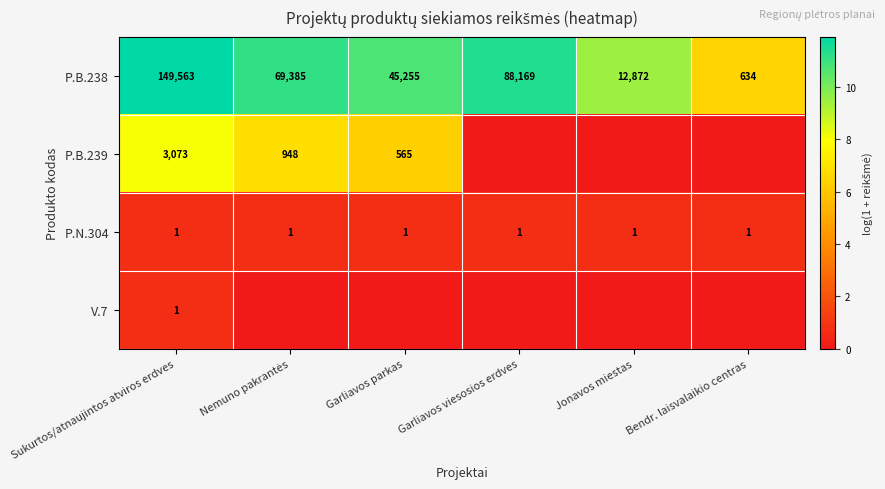

The value of P.N.304 at Garliavos parkas is 2. True or false?

False